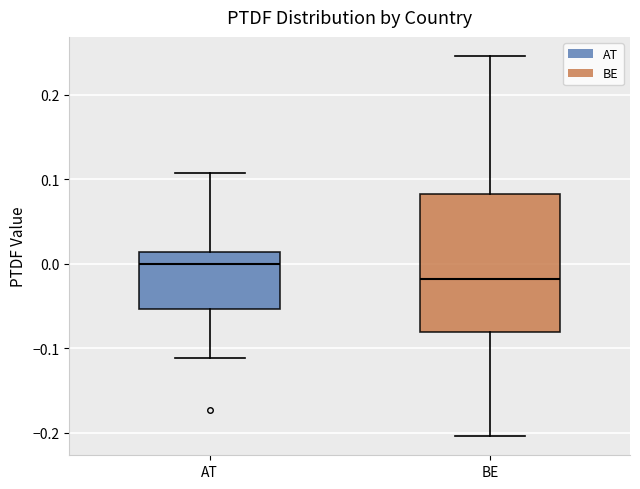

Reading left to right, read every box against the y-axis: the position of its median line, the range the box covers, and the ends of its whiskers. The values are not printed on the chart, so give them approximately, as read against the axis.

AT: median 0.00, box -0.05 to 0.01, whiskers -0.11 to 0.11
BE: median -0.02, box -0.08 to 0.08, whiskers -0.20 to 0.25